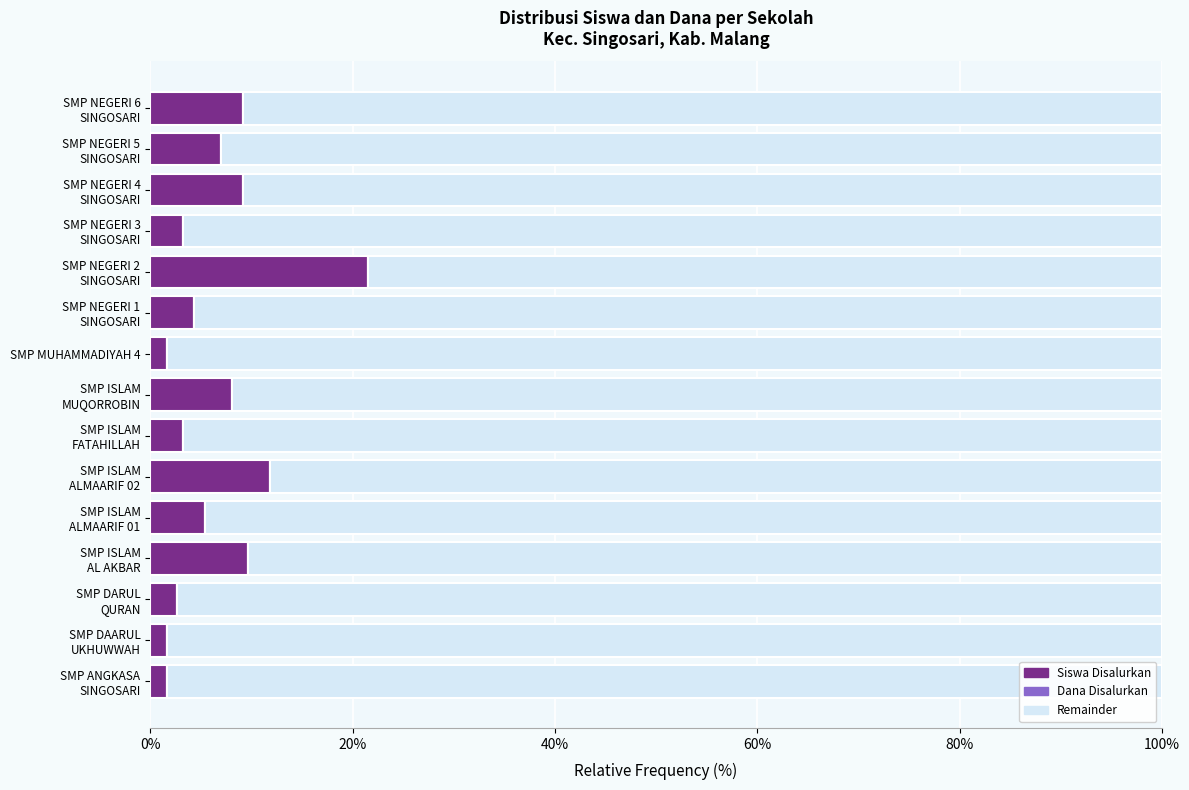

What is the sum of all Siswa Disalurkan values?

100.0